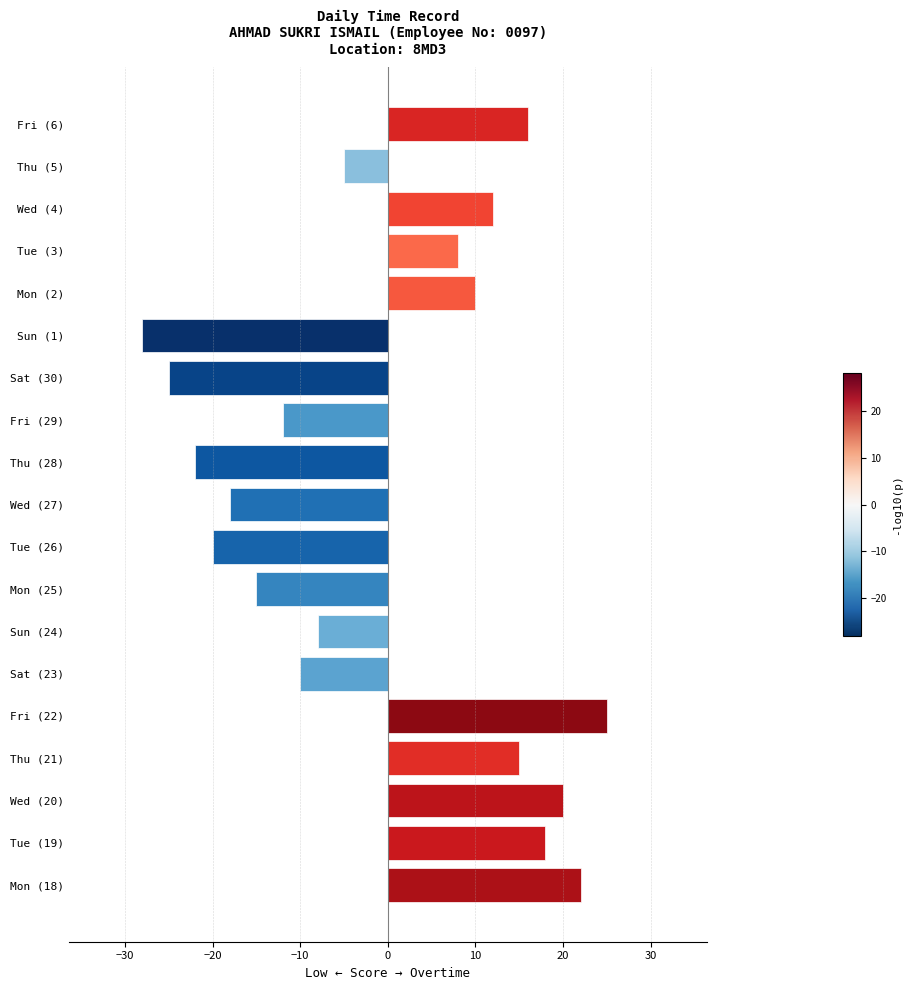

Are the bars horizontal?

Yes